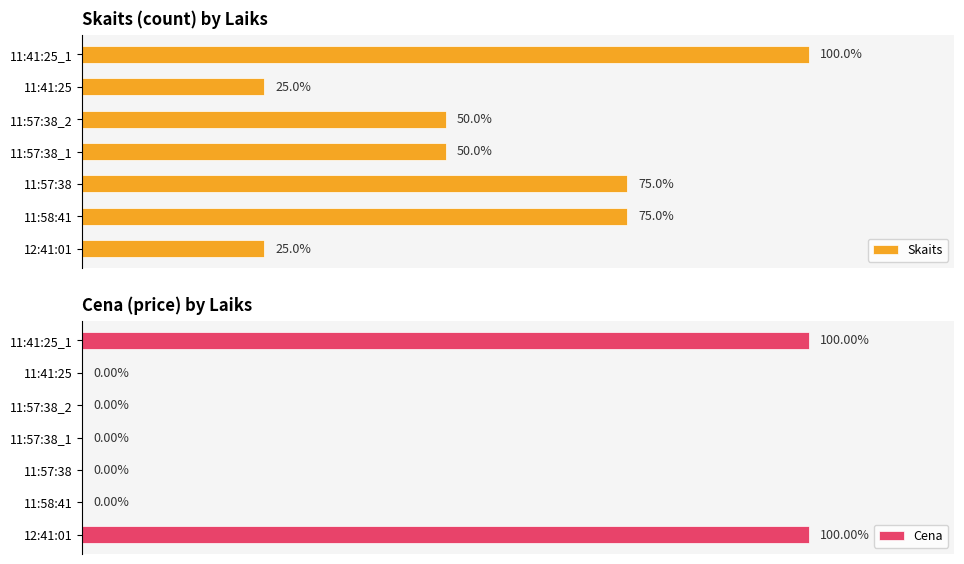

What is the difference between the maximum and second lowest values in the Skaits series?

75